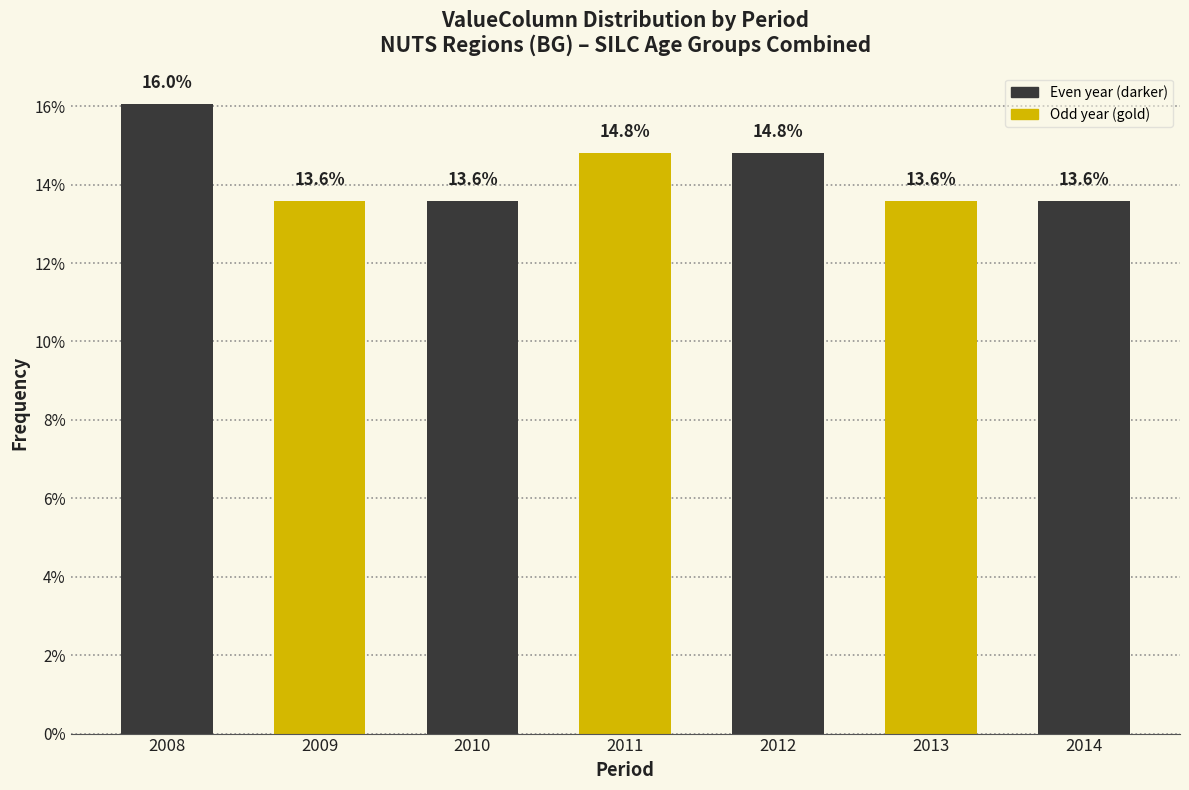

Reading right to left, list all the values displayed in this chart.

2014=13.6	2013=13.6	2012=14.8	2011=14.8	2010=13.6	2009=13.6	2008=16.0